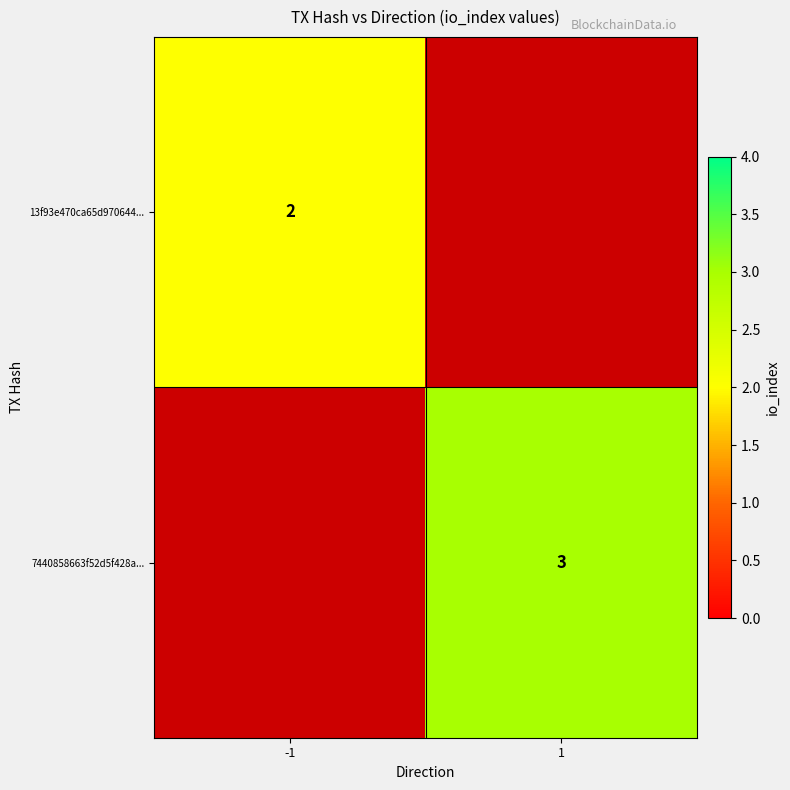

Which category has the lowest value across all series?

-1